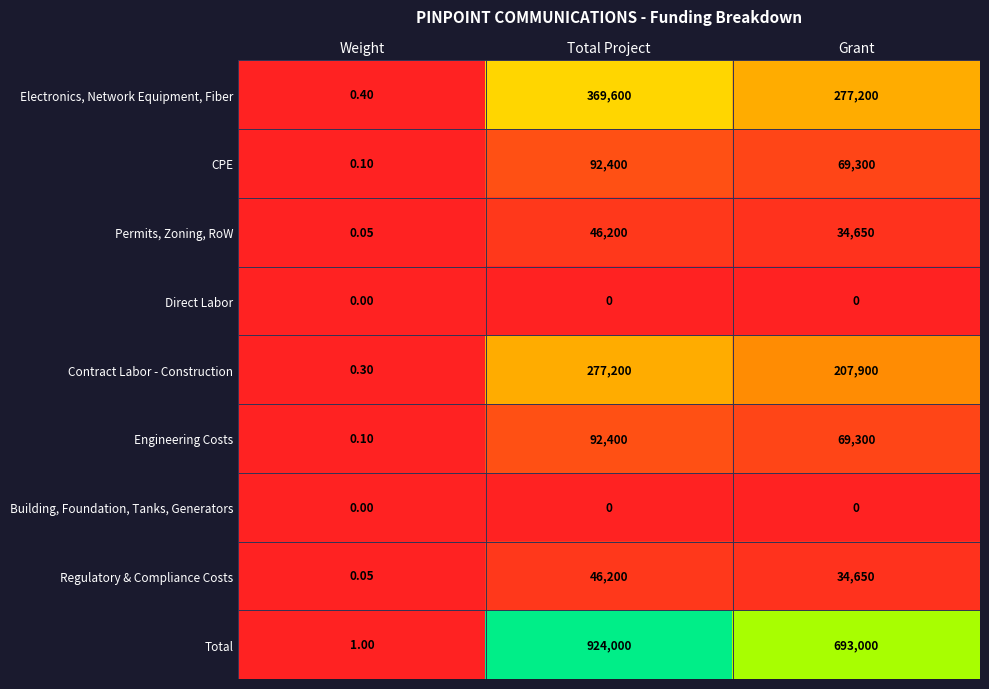

At which label is CPE closest to 46200?

Grant